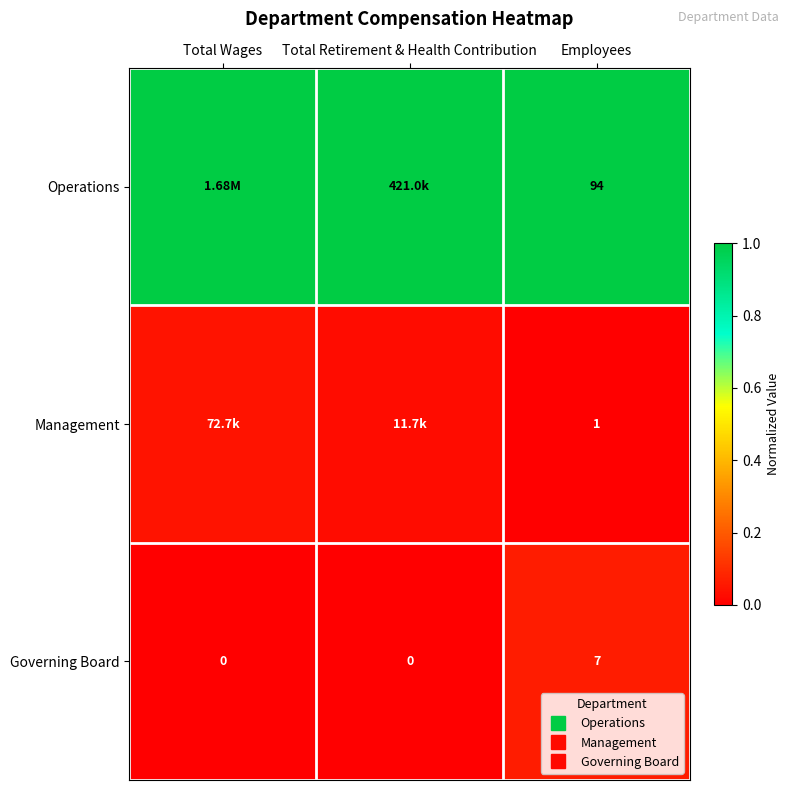

Which category has the lowest value across all series?

Employees